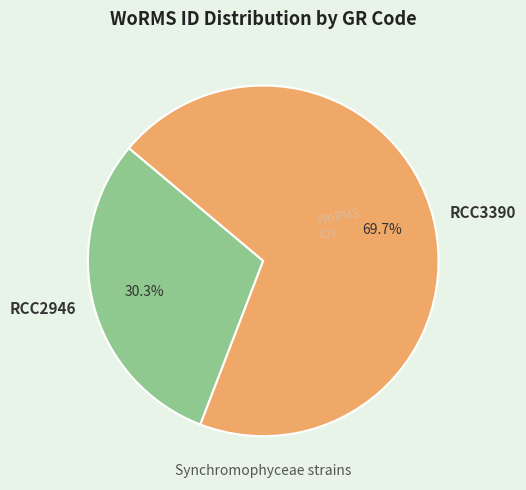

Rank the categories by value from highest to lowest.

RCC3390, RCC2946